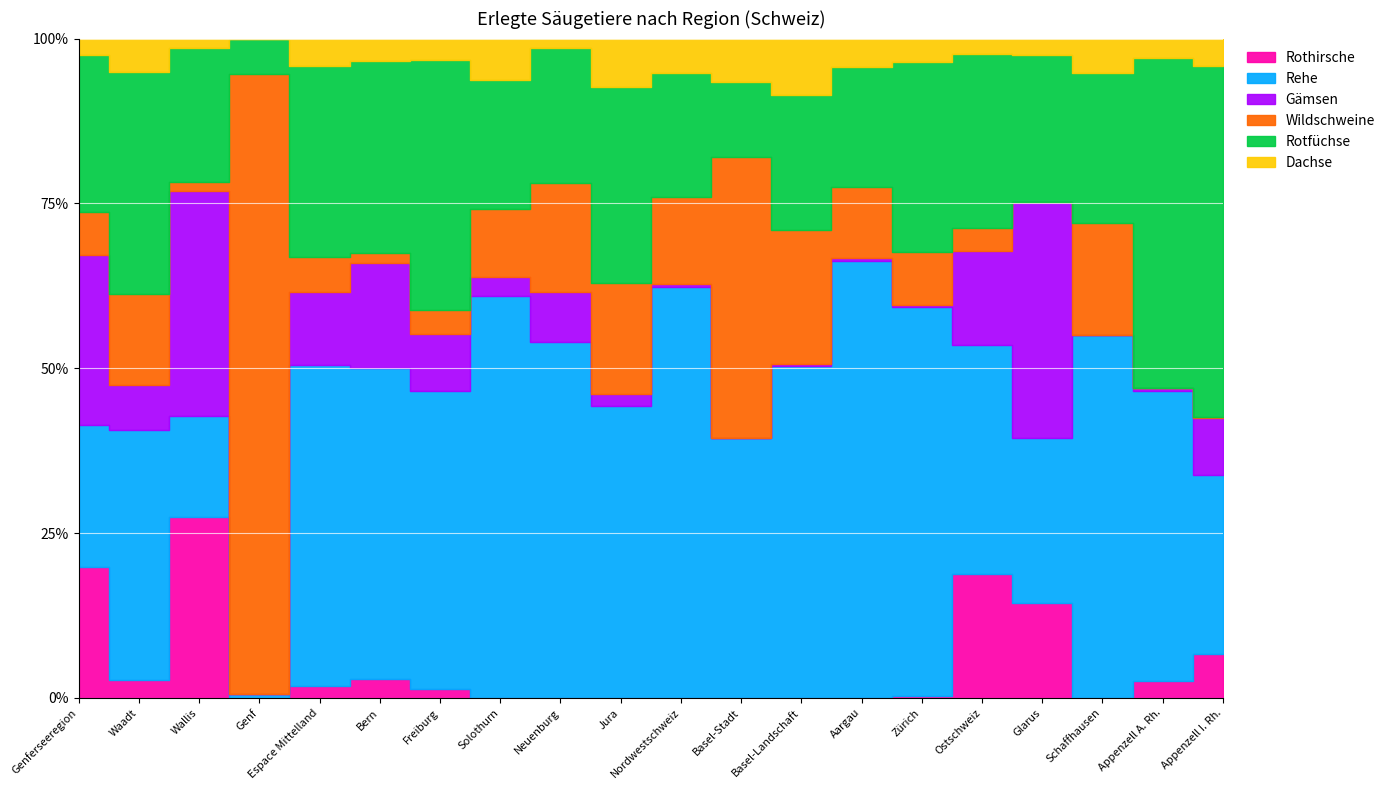

Reading left to right, list all the values displayed in this chart.

Rothirsche: Genferseeregion=2274	Waadt=86	Wallis=2188	Genf=0	Espace Mittelland=428	Bern=375	Freiburg=53	Solothurn=0	Neuenburg=0	Jura=0	Nordwestschweiz=0	Basel-Stadt=0	Basel-Landschaft=0	Aargau=0	Zürich=27	Ostschweiz=5513	Glarus=224	Schaffhausen=0	Appenzell A. Rh.=27	Appenzell I. Rh.=47
Rehe: Genferseeregion=2456	Waadt=1236	Wallis=1219	Genf=1	Espace Mittelland=11425	Bern=6236	Freiburg=1680	Solothurn=1872	Neuenburg=468	Jura=1169	Nordwestschweiz=6435	Basel-Stadt=24	Basel-Landschaft=1231	Aargau=5180	Zürich=4525	Ostschweiz=10237	Glarus=393	Schaffhausen=1066	Appenzell A. Rh.=459	Appenzell I. Rh.=190
Gämsen: Genferseeregion=2944	Waadt=220	Wallis=2724	Genf=0	Espace Mittelland=2615	Bern=2091	Freiburg=323	Solothurn=87	Neuenburg=66	Jura=48	Nordwestschweiz=53	Basel-Stadt=0	Basel-Landschaft=7	Aargau=46	Zürich=22	Ostschweiz=4230	Glarus=558	Schaffhausen=1	Appenzell A. Rh.=5	Appenzell I. Rh.=61
Wildschweine: Genferseeregion=733	Waadt=448	Wallis=109	Genf=176	Espace Mittelland=1233	Bern=196	Freiburg=134	Solothurn=318	Neuenburg=143	Jura=442	Nordwestschweiz=1352	Basel-Stadt=26	Basel-Landschaft=495	Aargau=831	Zürich=624	Ostschweiz=1016	Glarus=0	Schaffhausen=329	Appenzell A. Rh.=0	Appenzell I. Rh.=1
Rotfüchse: Genferseeregion=2723	Waadt=1097	Wallis=1616	Genf=10	Espace Mittelland=6817	Bern=3844	Freiburg=1410	Solothurn=600	Neuenburg=177	Jura=786	Nordwestschweiz=1942	Basel-Stadt=7	Basel-Landschaft=503	Aargau=1432	Zürich=2211	Ostschweiz=7762	Glarus=349	Schaffhausen=441	Appenzell A. Rh.=521	Appenzell I. Rh.=374
Dachse: Genferseeregion=282	Waadt=164	Wallis=118	Genf=0	Espace Mittelland=978	Bern=457	Freiburg=123	Solothurn=191	Neuenburg=13	Jura=194	Nordwestschweiz=547	Basel-Stadt=4	Basel-Landschaft=208	Aargau=335	Zürich=276	Ostschweiz=691	Glarus=39	Schaffhausen=100	Appenzell A. Rh.=31	Appenzell I. Rh.=29